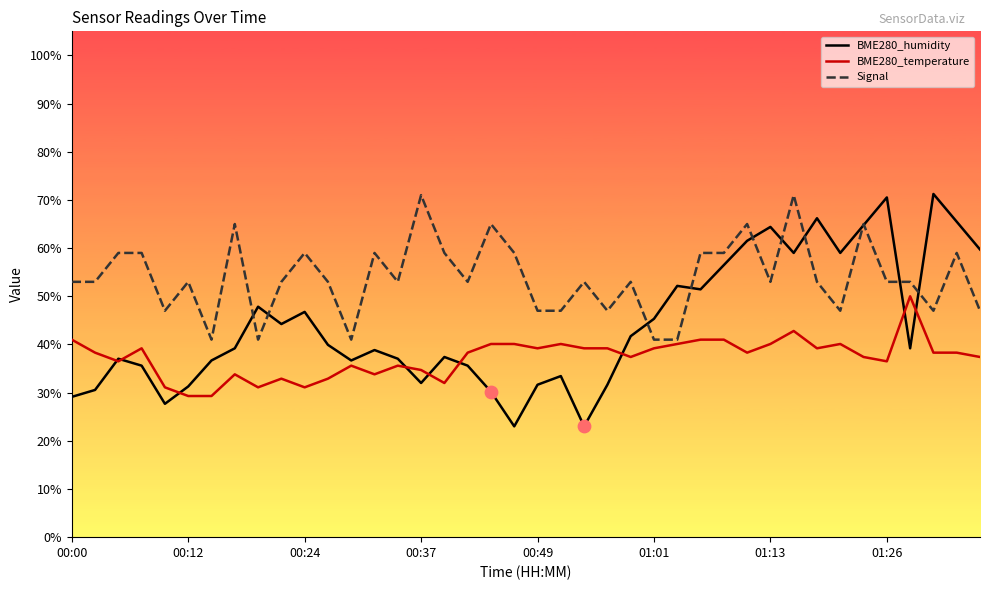

Which series has the largest total across all categories?

Signal